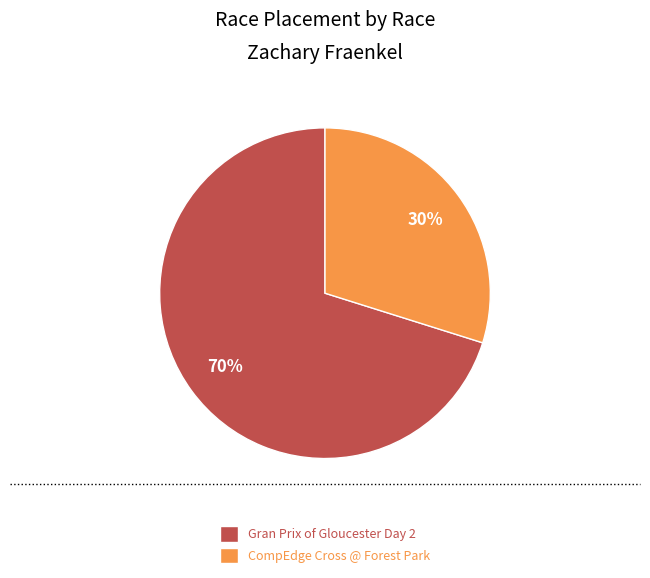

Is it true that Gran Prix of Gloucester Day 2 is 62% of the pie?

False